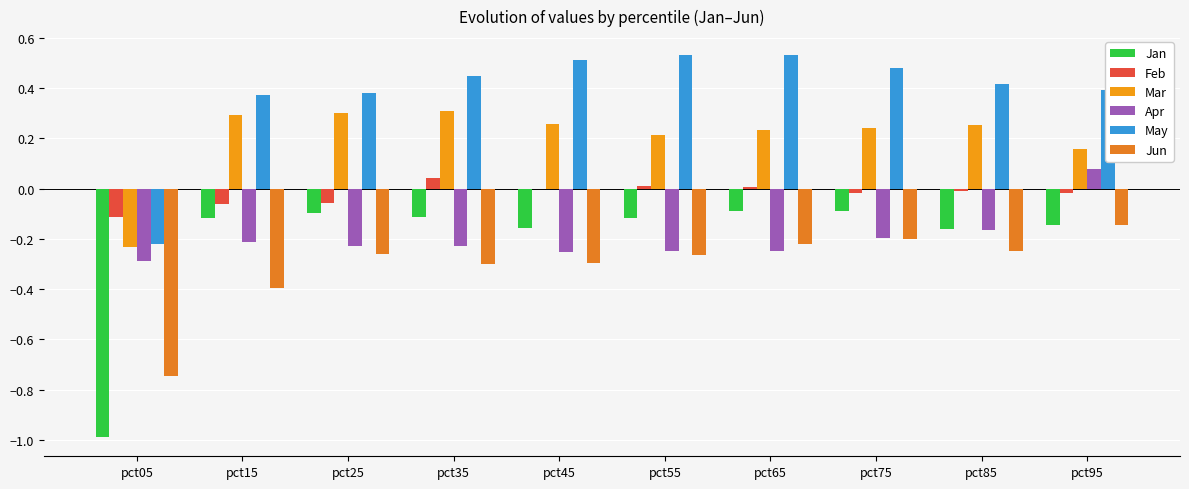

Count the number of categories in the chart.

10